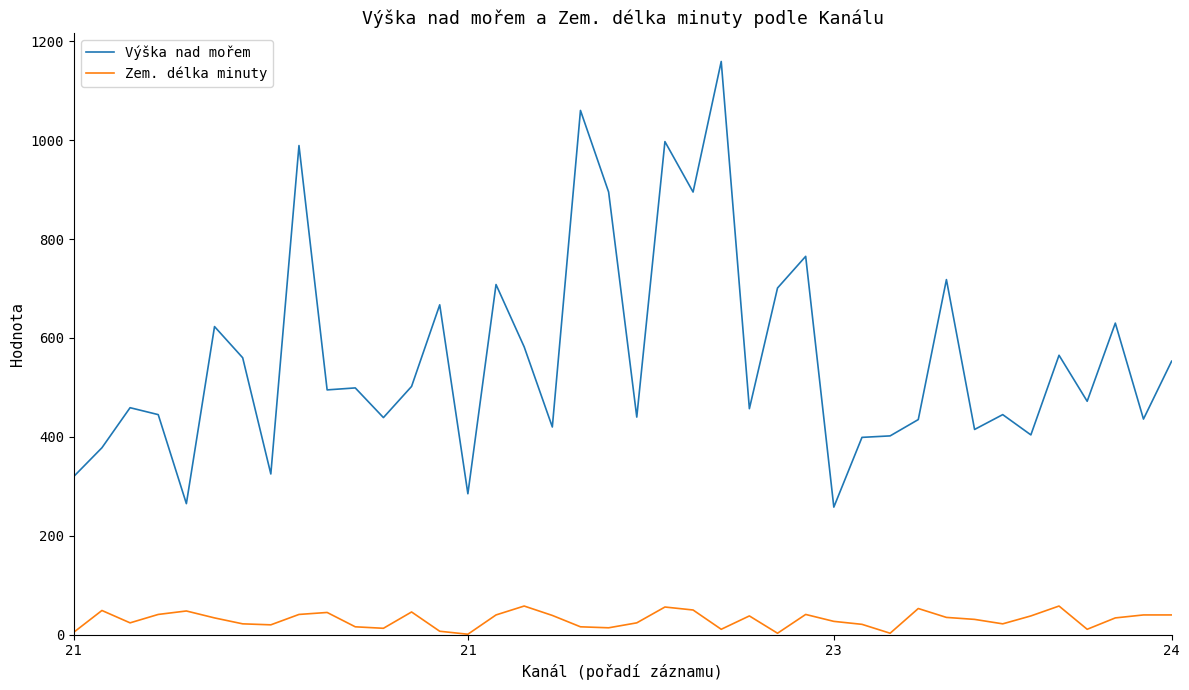

What are all the series names shown in the legend?

Výška nad mořem, Zem. délka minuty